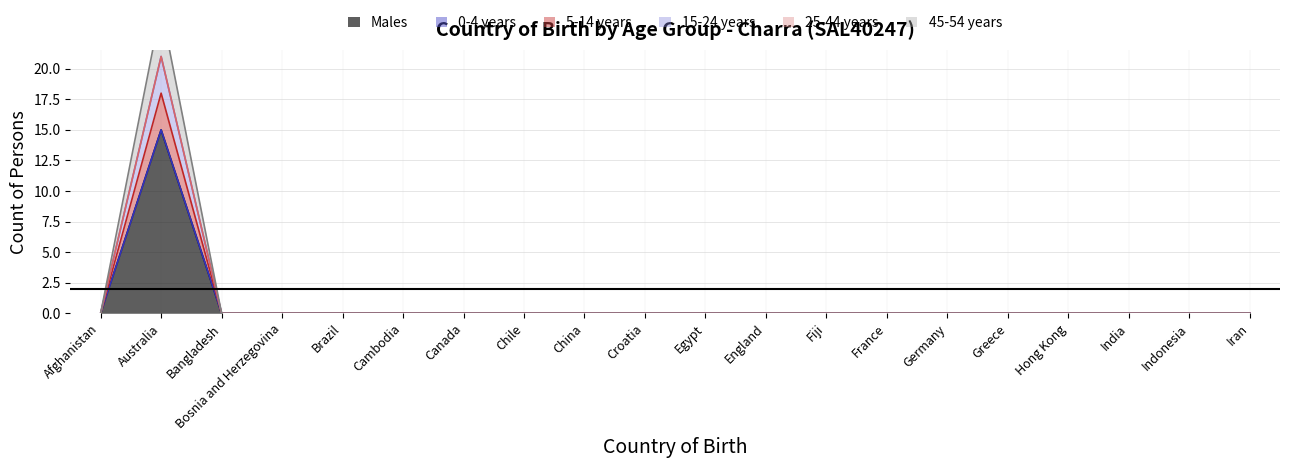

Which category has the lowest value in the 5-14 years series?

Afghanistan